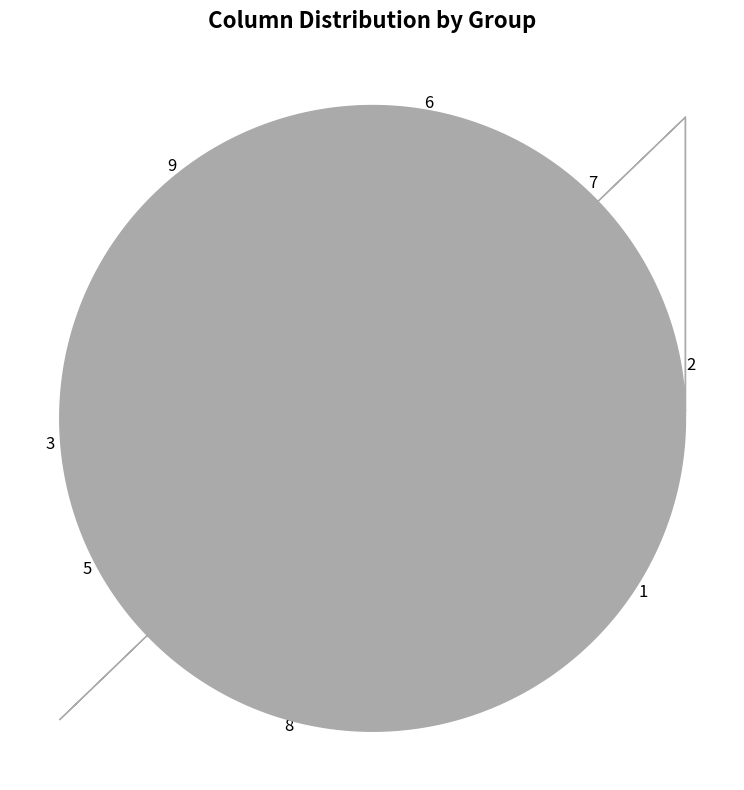

True or false: 1 accounts for 29% of the total.

False